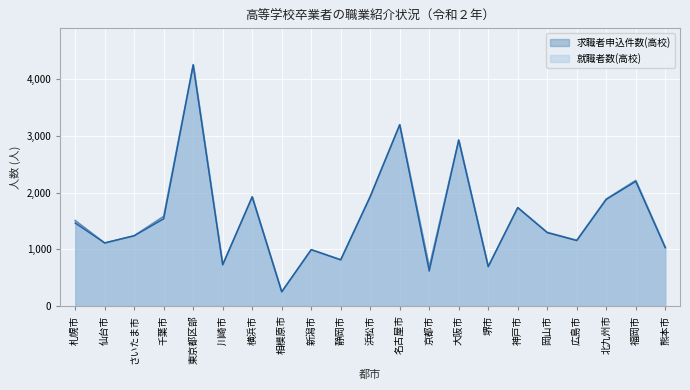

Rank the series by their average value, from highest to lowest.

求職者申込件数(高校), 就職者数(高校)